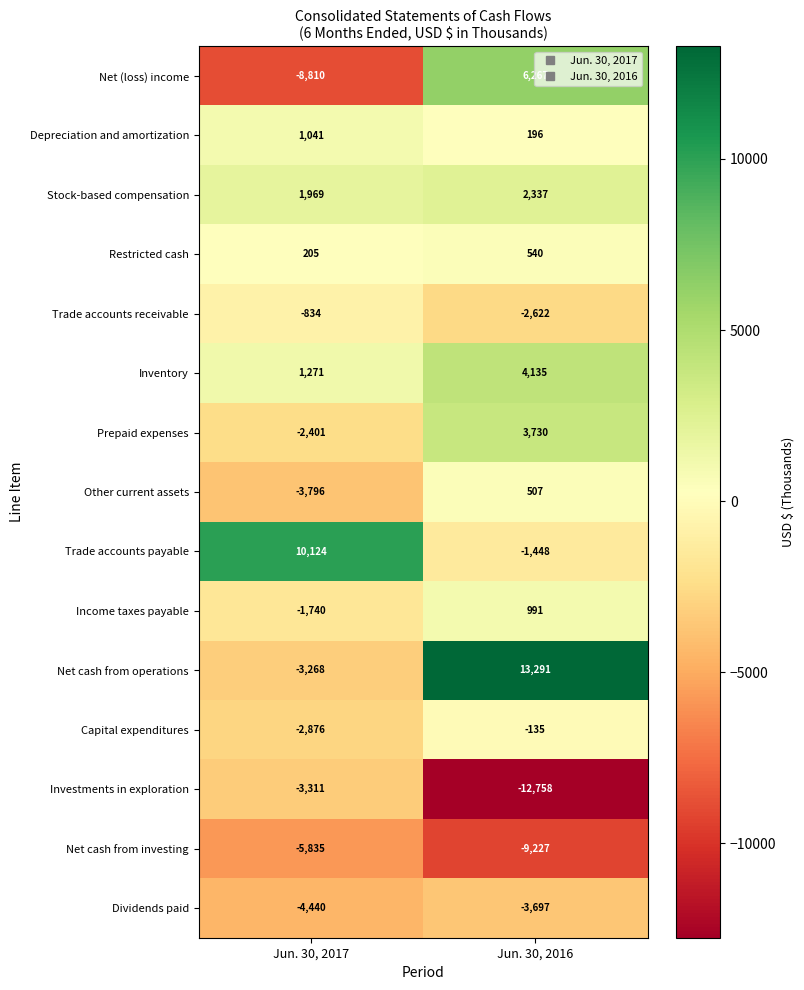

At Jun. 30, 2017, list the series in order from largest to smallest.

Trade accounts payable, Stock-based compensation, Inventory, Depreciation and amortization, Restricted cash, Trade accounts receivable, Income taxes payable, Prepaid expenses, Capital expenditures, Net cash from operations, Investments in exploration, Other current assets, Dividends paid, Net cash from investing, Net (loss) income